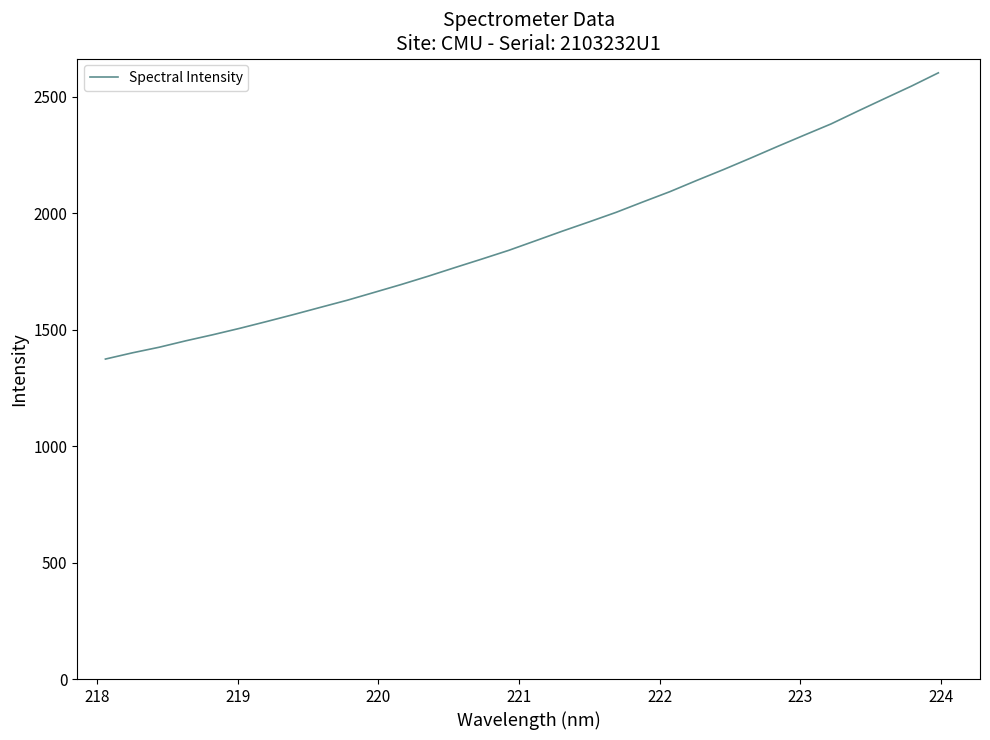

Does the chart have visible grid lines?

No